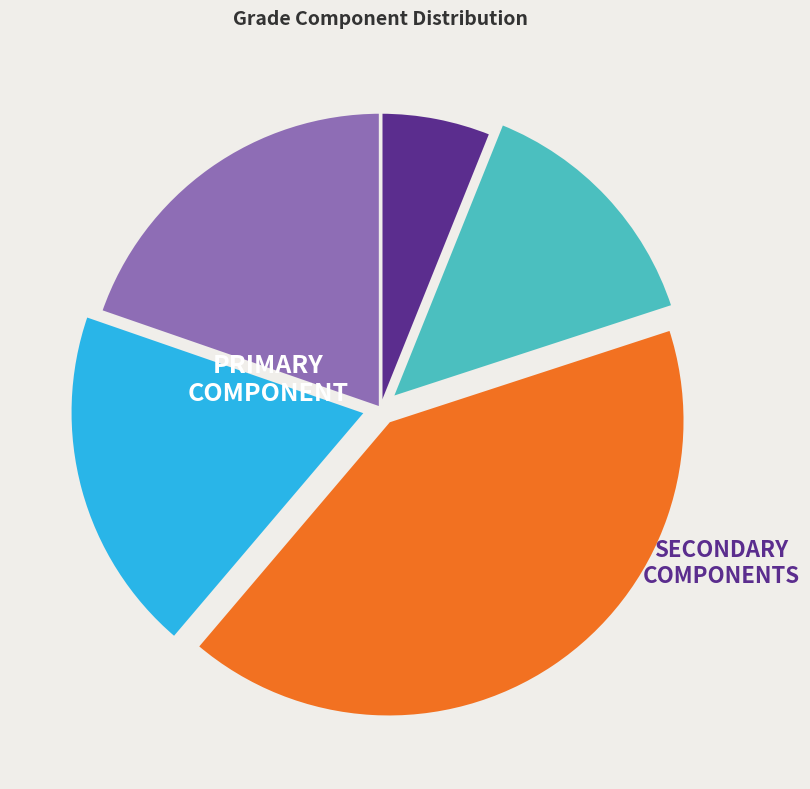

Is there any slice that represents more than half of the pie?

No